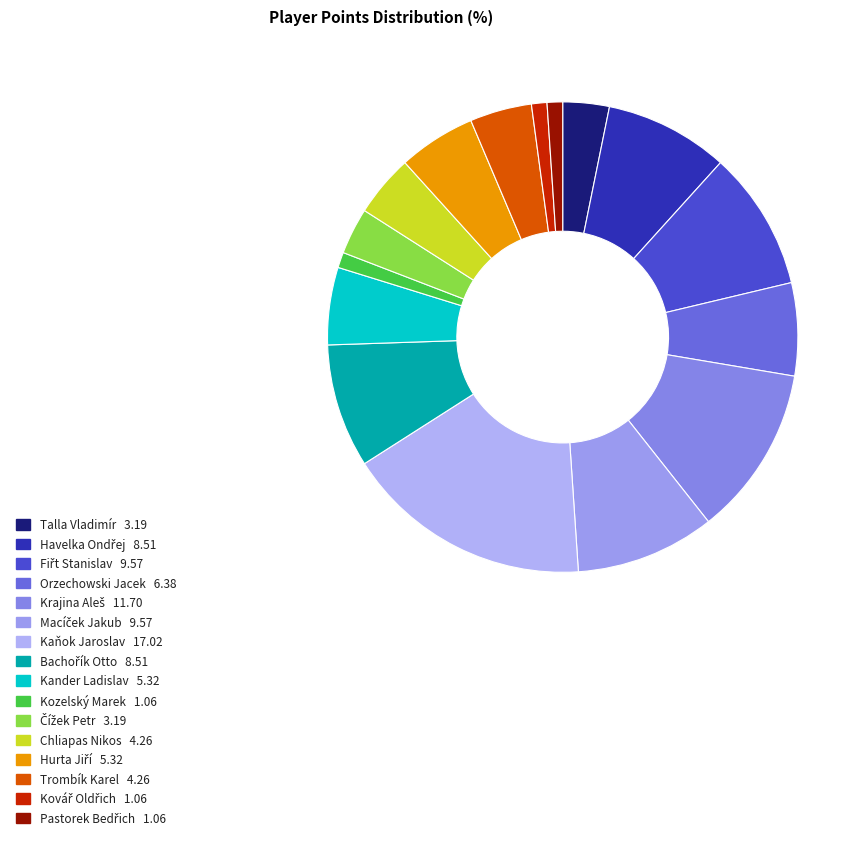

Count the number of slices in the pie.

16